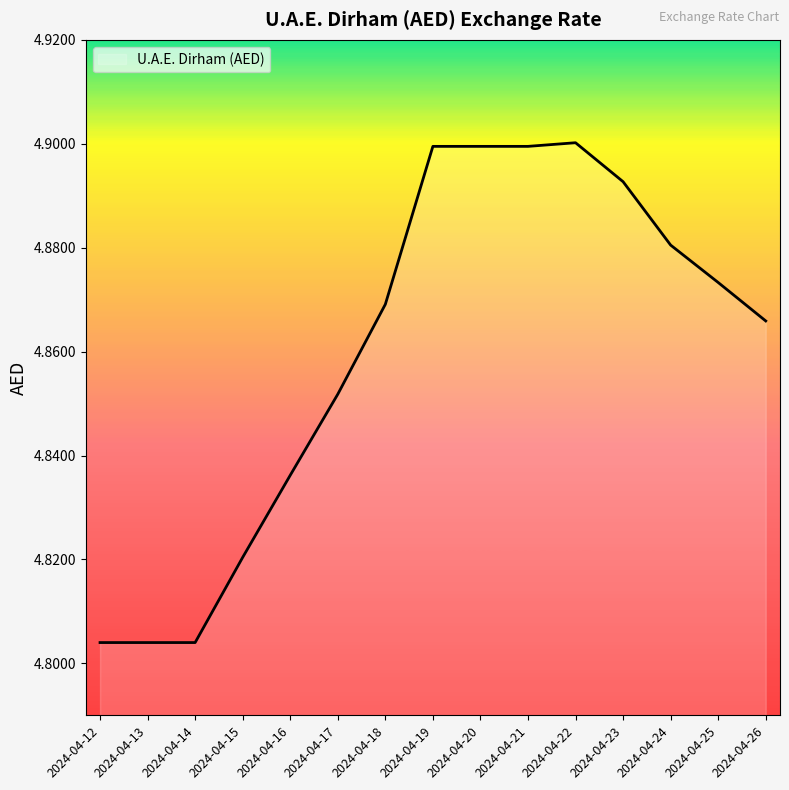

What is the ratio of the value at 2024-04-24 to the value at 2024-04-21?

1.0